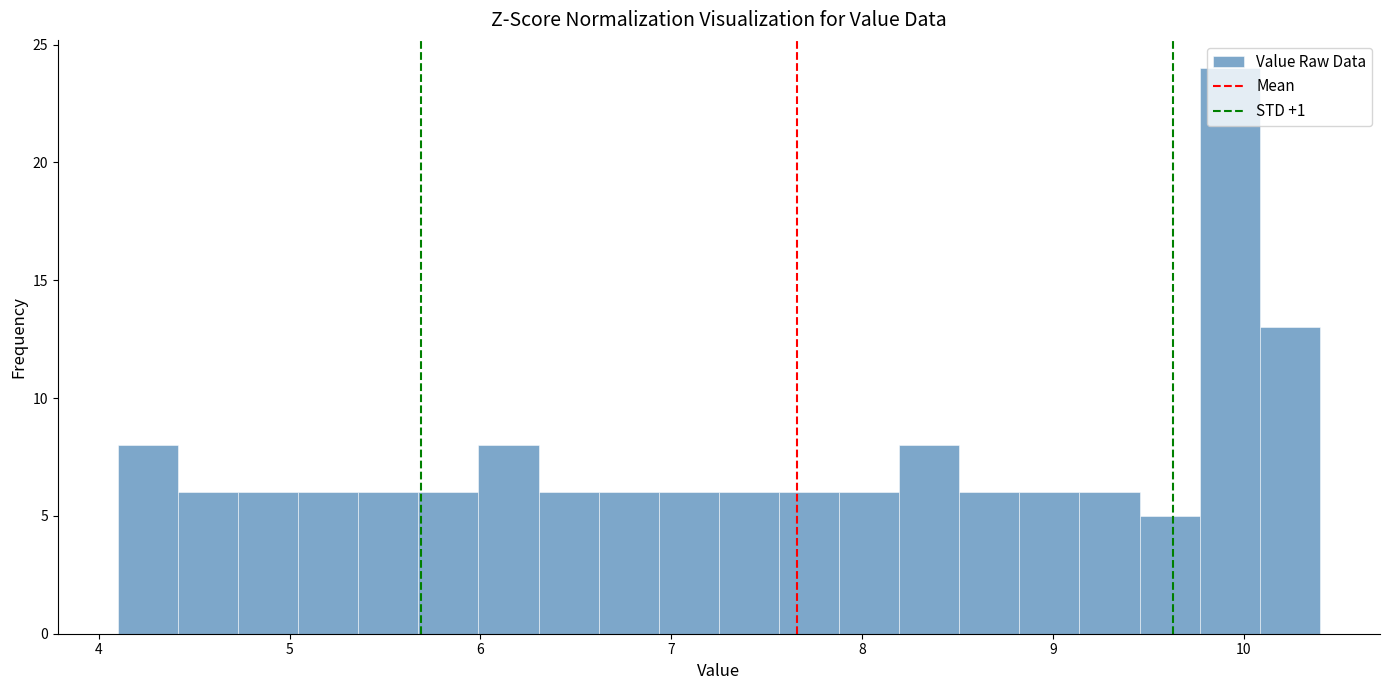

Around what value on the x-axis is the tallest bar? Give the approximate position of its centre, as read against the axis.

9.9